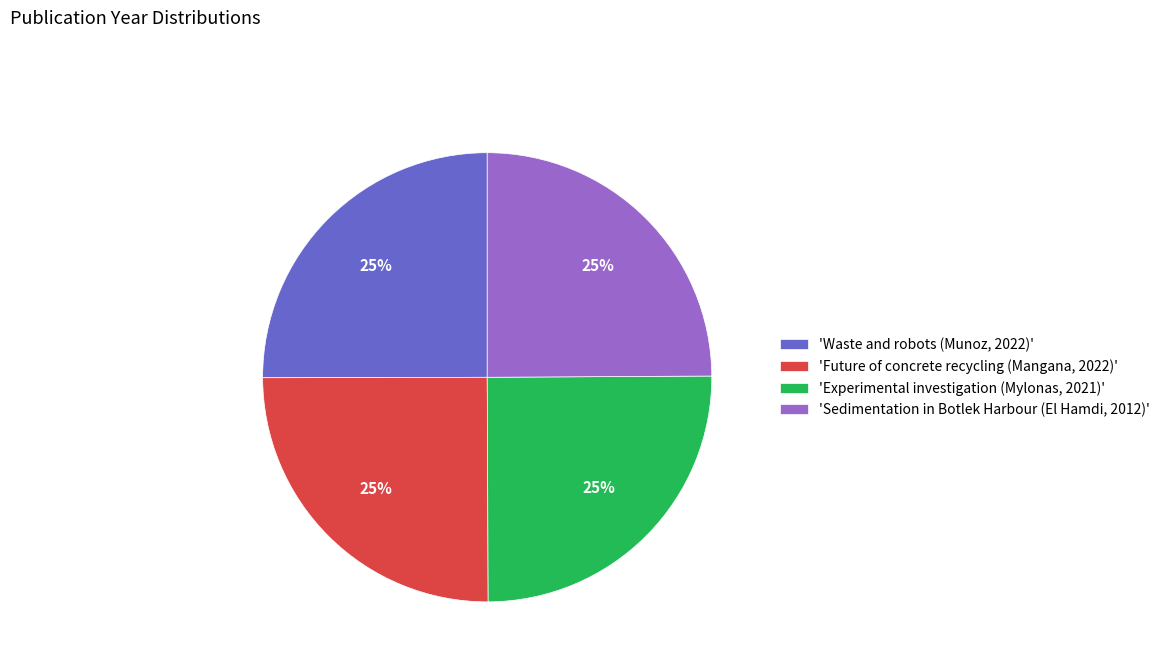

What is the ratio of the value at 'Sedimentation in Botlek Harbour (El Hamdi, 2012)' to the value at 'Experimental investigation (Mylonas, 2021)'?

1.0